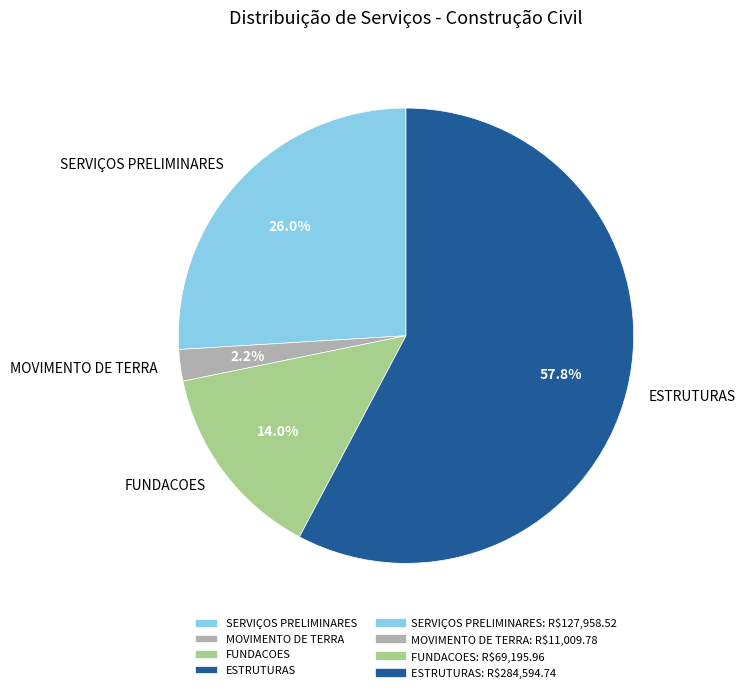

Is there a majority slice in this chart?

Yes